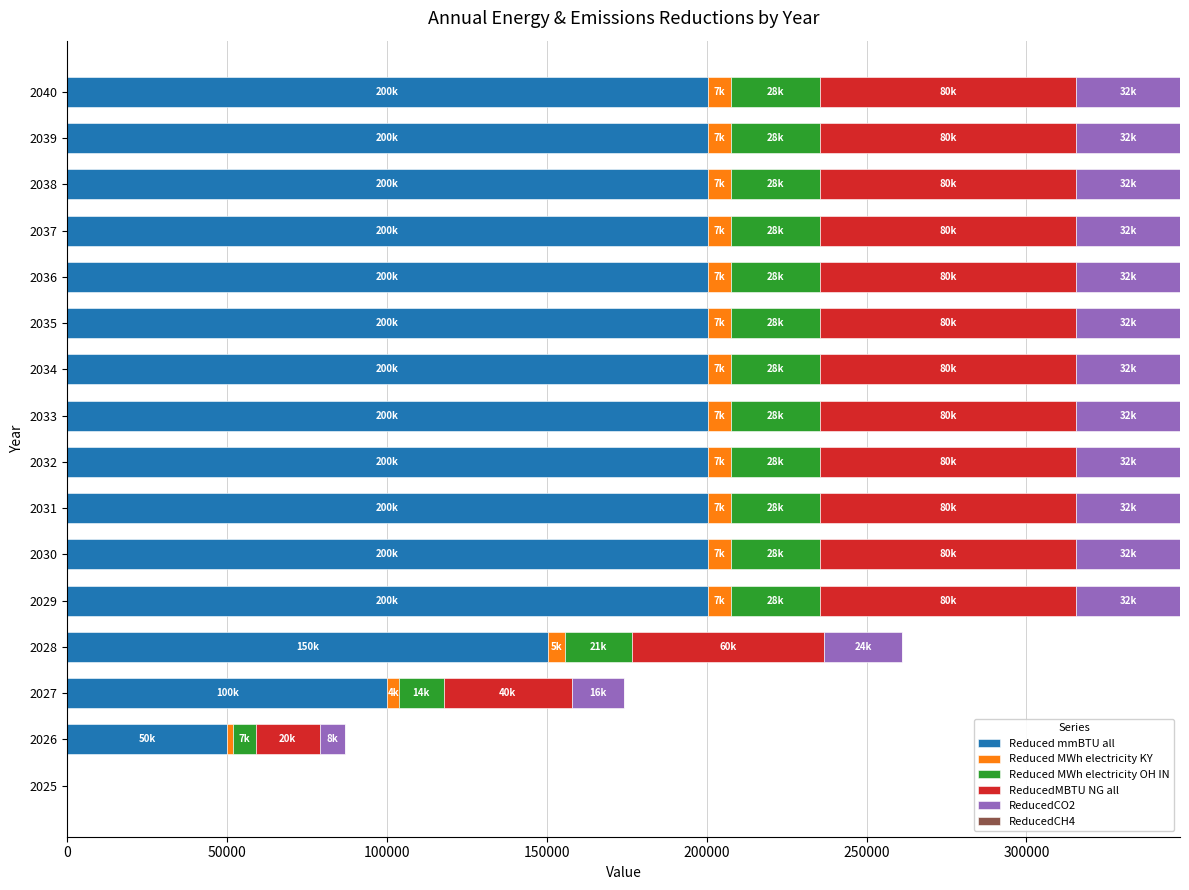

How many categories are shown in the chart?

16